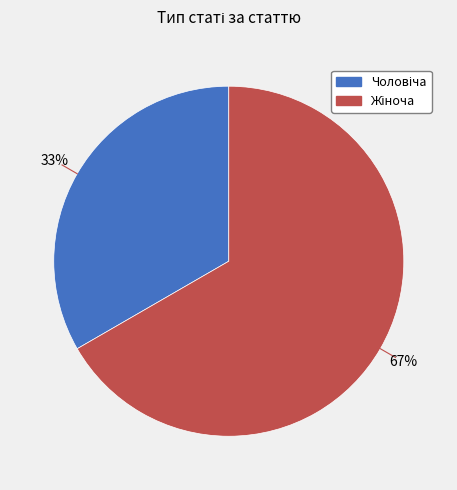

To the nearest percent, what is the average slice percentage?

50%